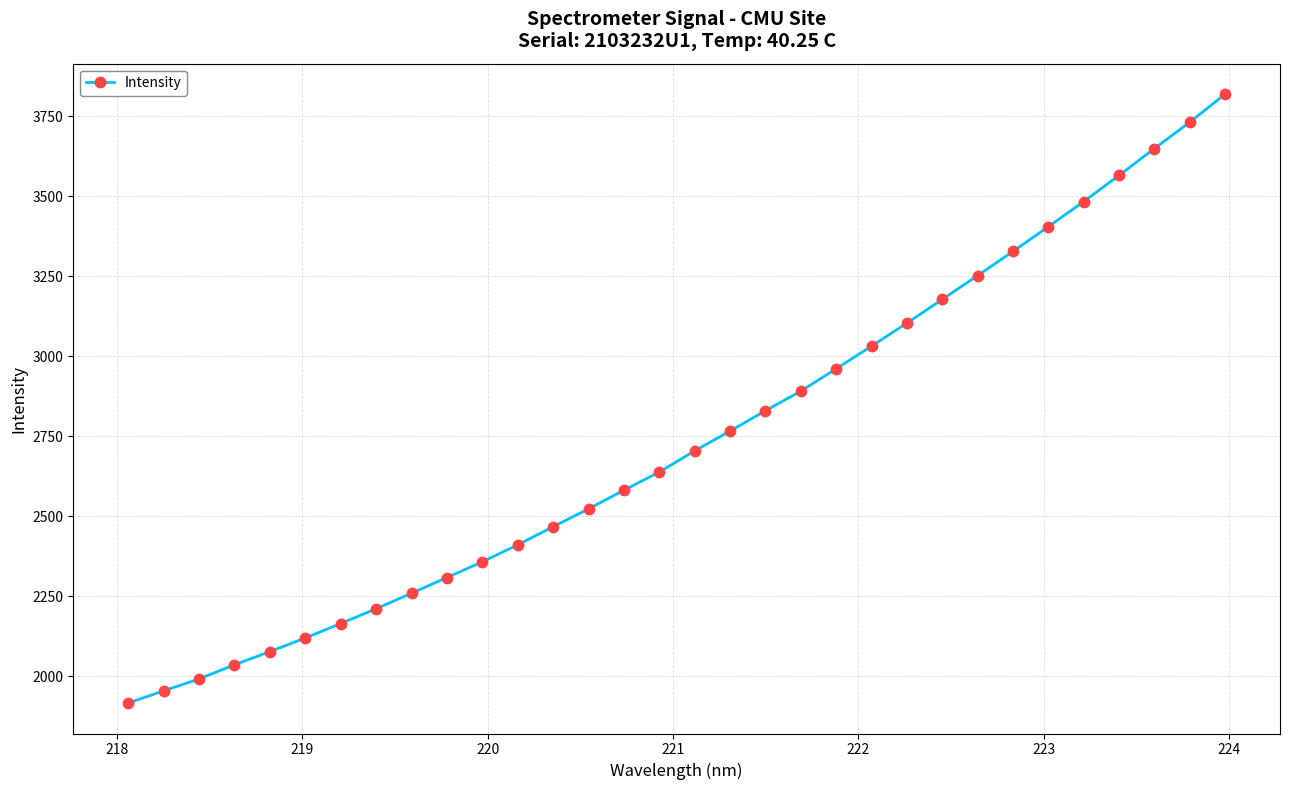

True or false: the data has more than 2 interior local peaks.

False